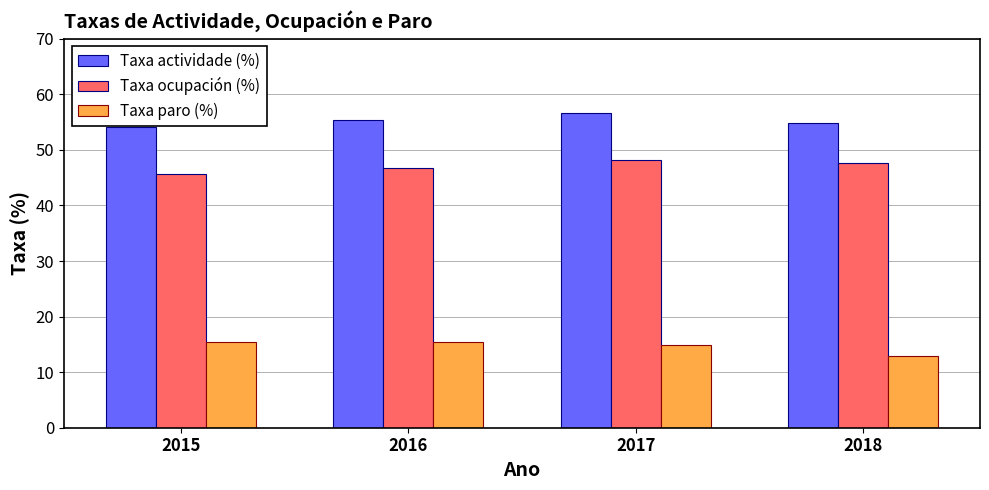

At how many categories does at least one series exceed 32?

4